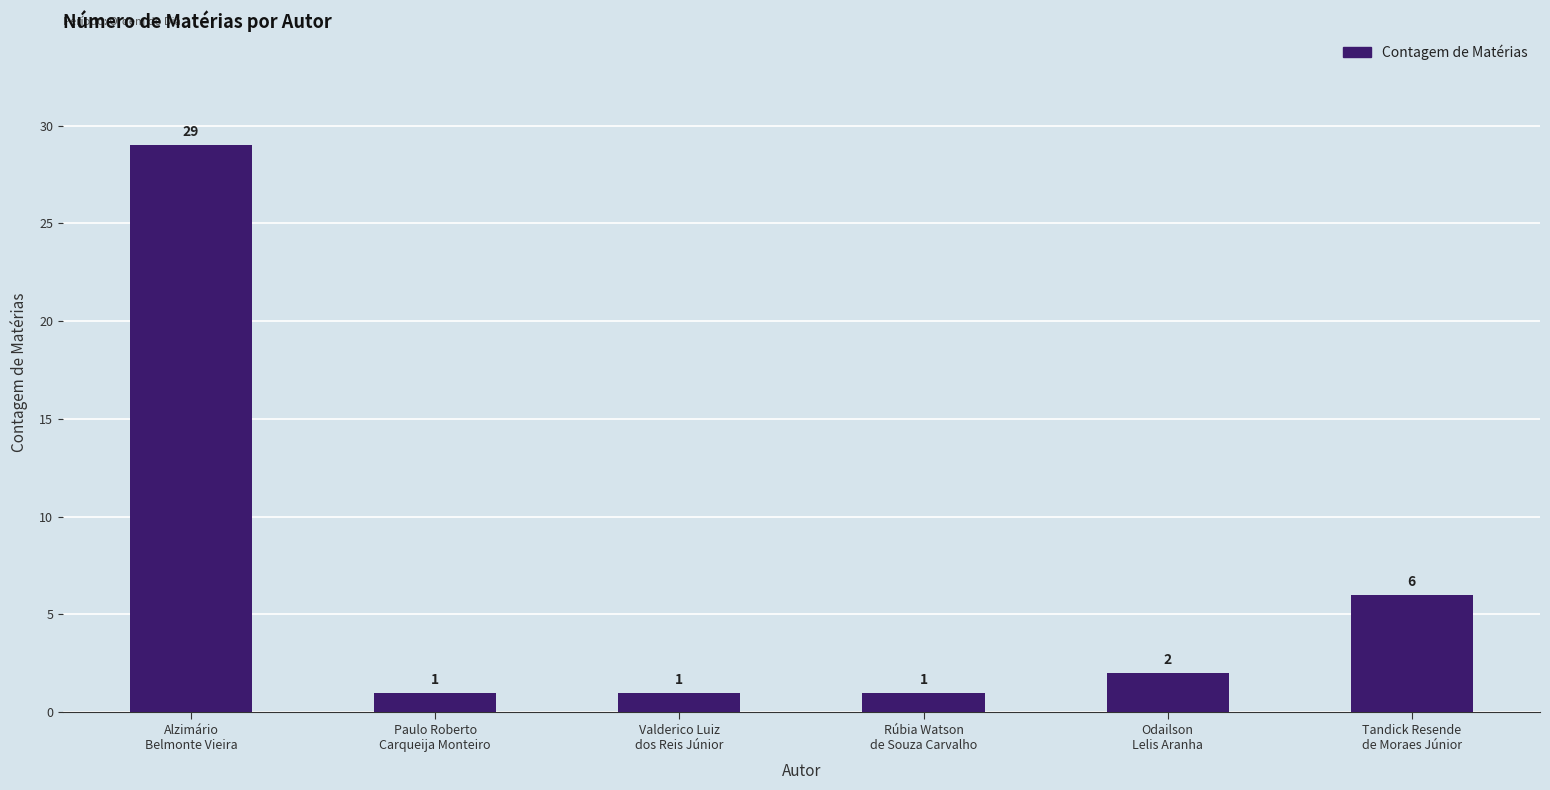

What is the difference between the second highest and second lowest values?

5